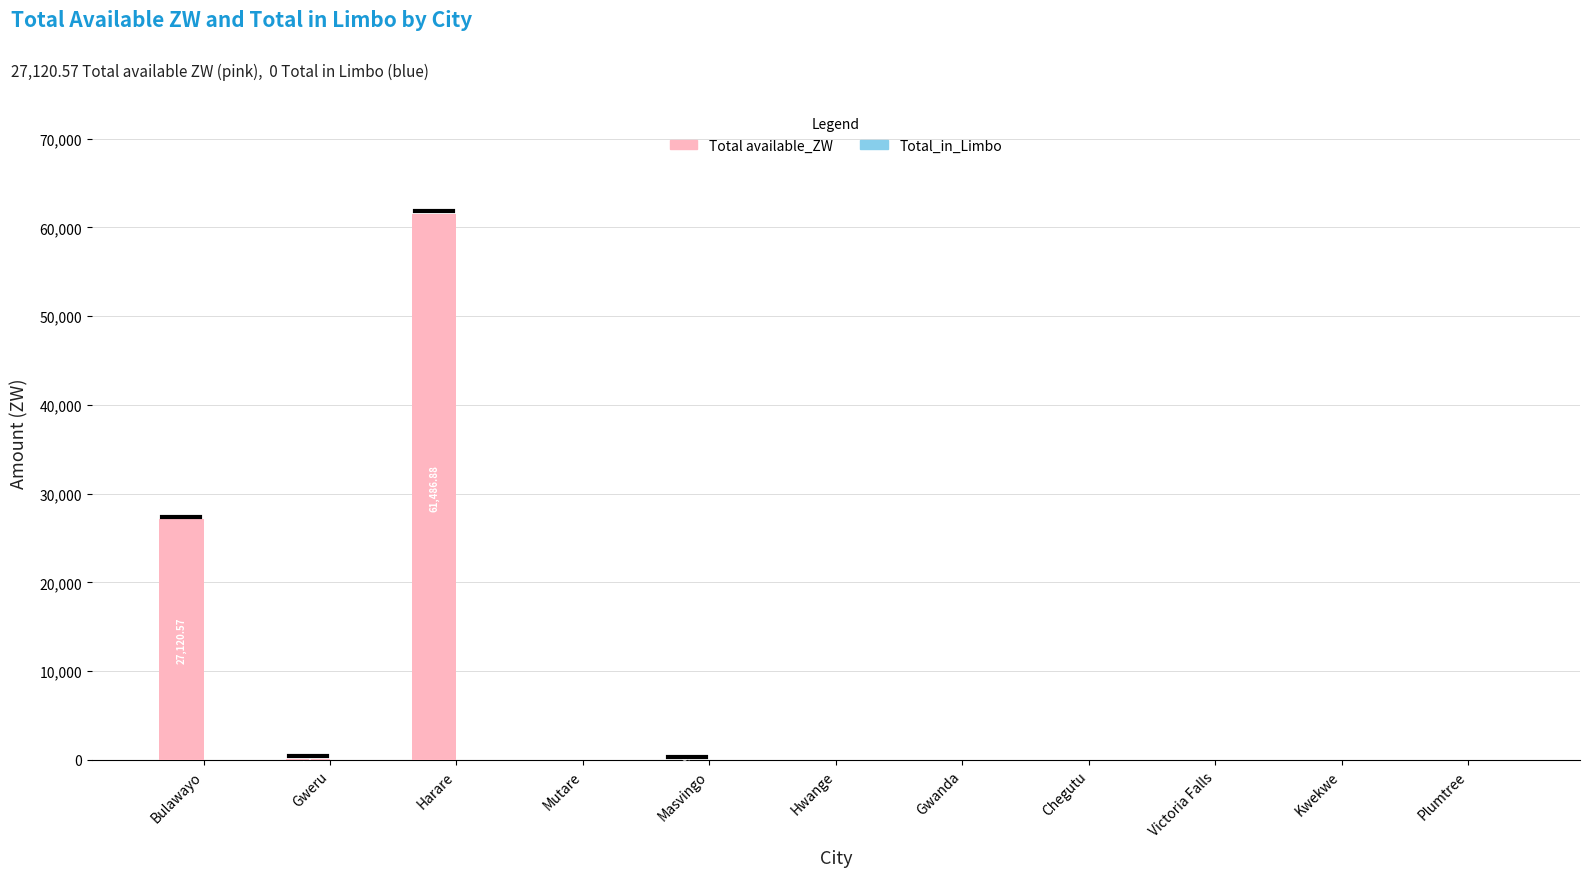

At which category does the chart reach its peak across all series?

Harare